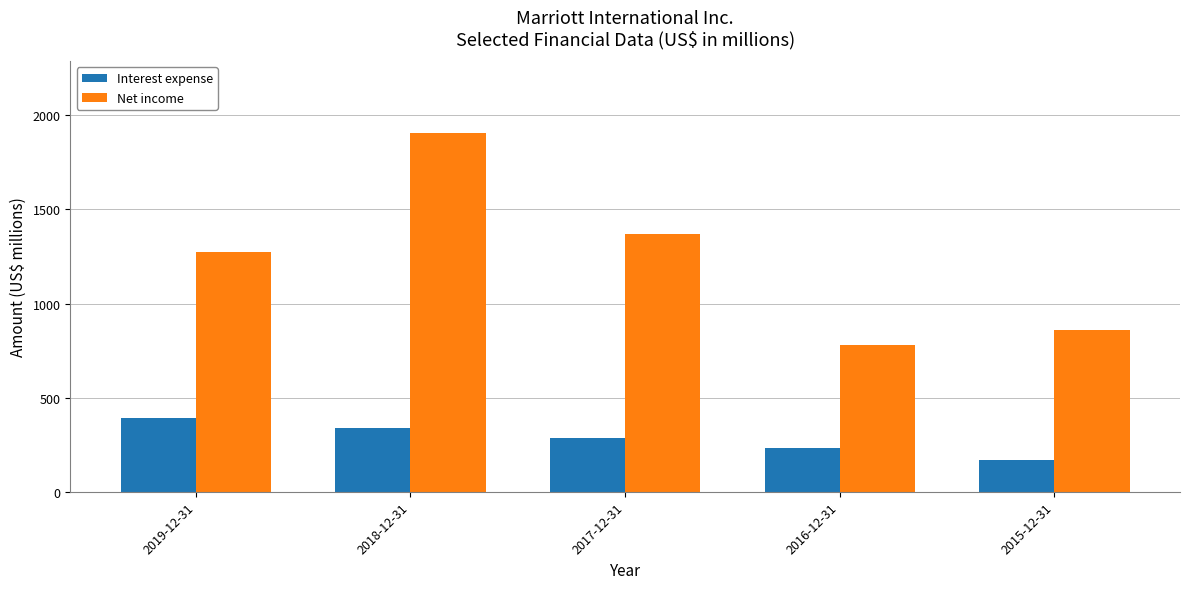

Reading left to right, transcribe all the data shown in this chart.

Interest expense: 394	340	288	234	167
Net income: 1273	1907	1372	780	859